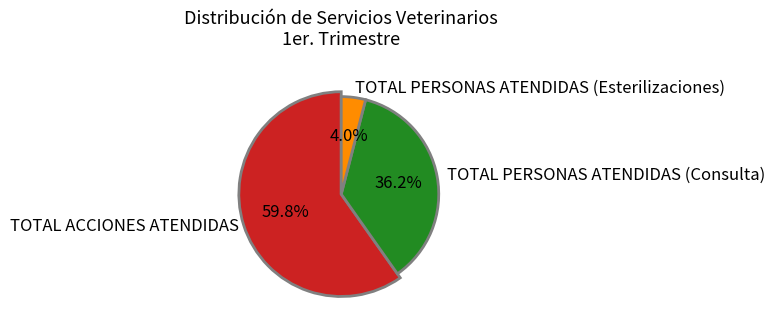

Which category accounts for the majority?

TOTAL ACCIONES ATENDIDAS